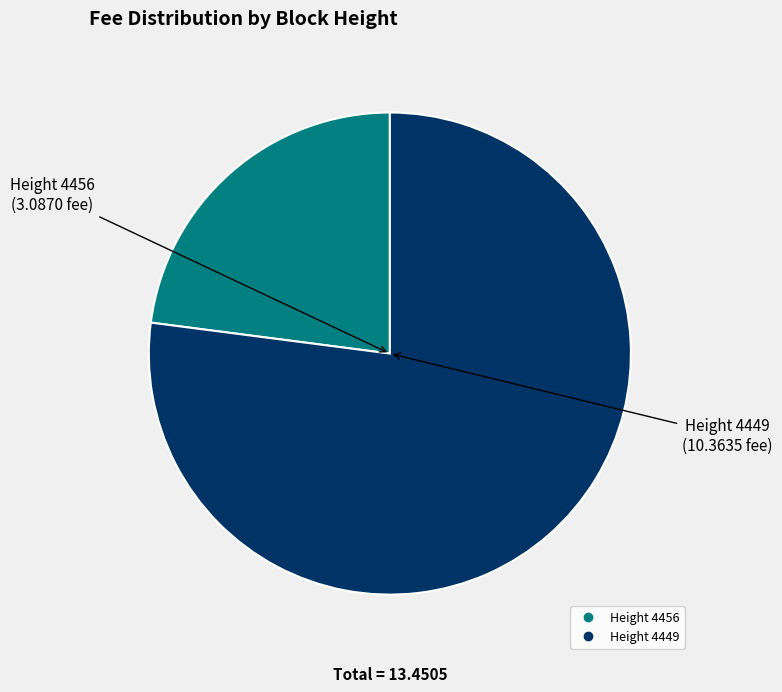

Is there any slice that represents more than half of the pie?

Yes